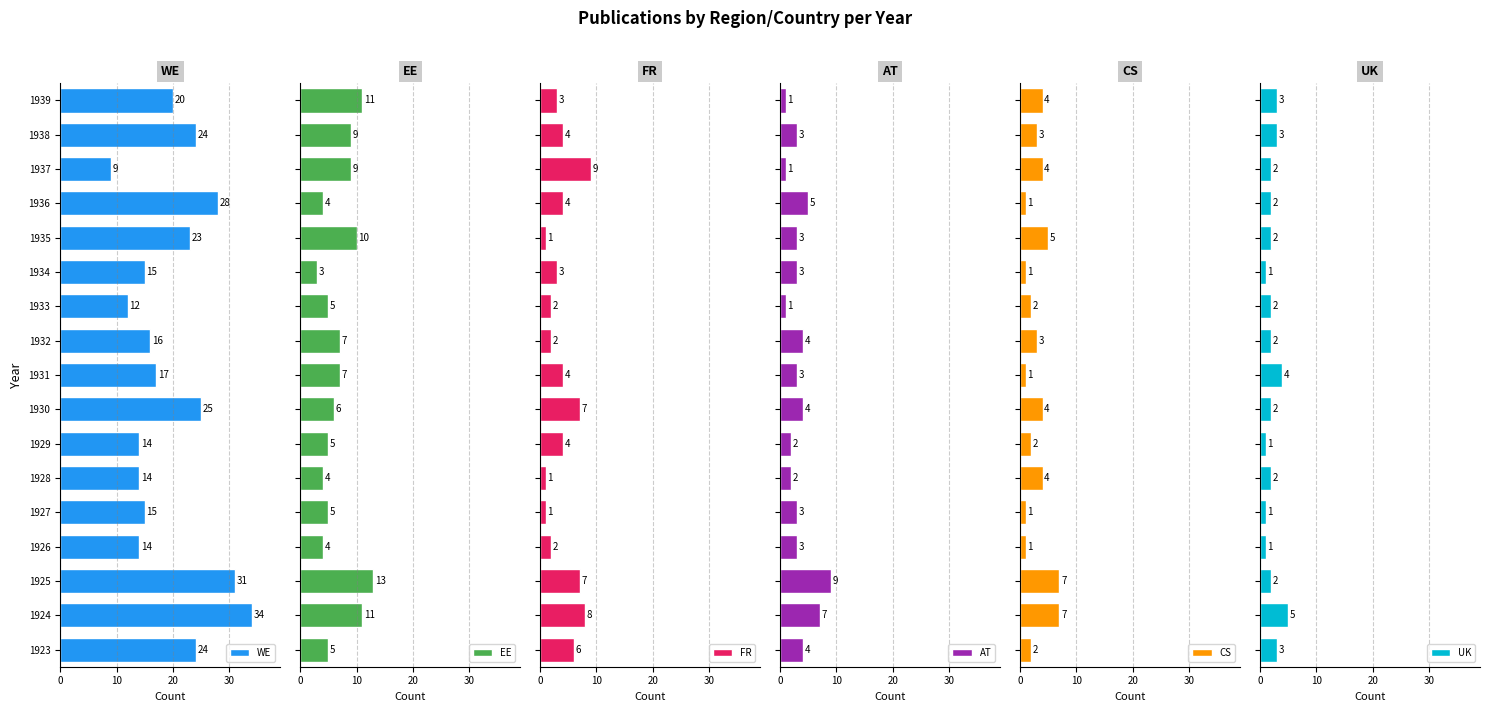

What is the lowest value of the EE series?

3